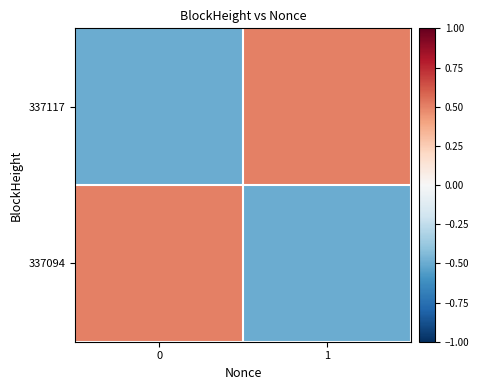

Reading right to left, what are all the values shown in this chart?

337117: 1=0.5	0=-0.5
337094: 1=-0.5	0=0.5